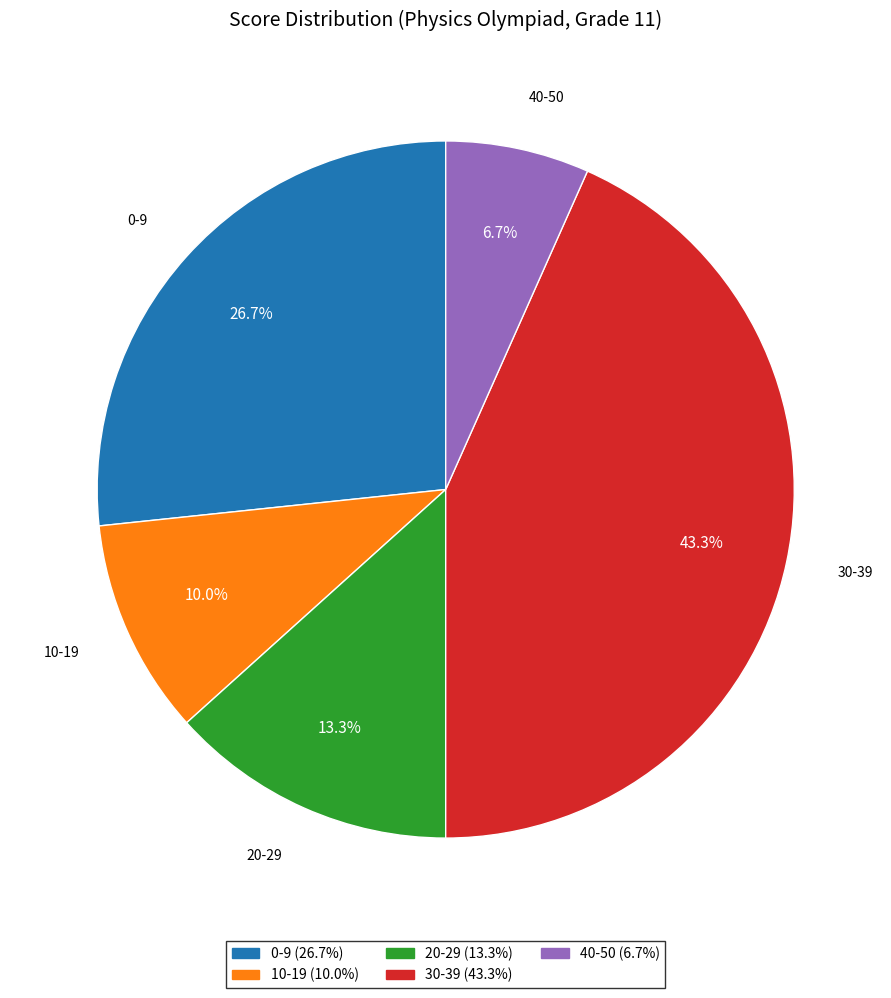

Which category has the biggest portion of the pie?

30-39